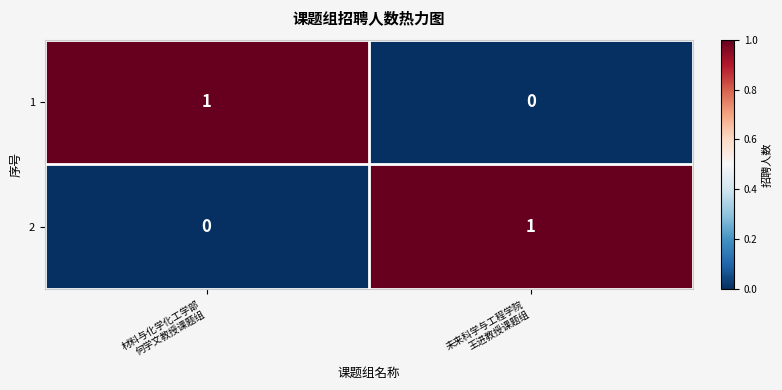

Reading right to left, list all the values displayed in this chart.

1: 0	1
2: 1	0